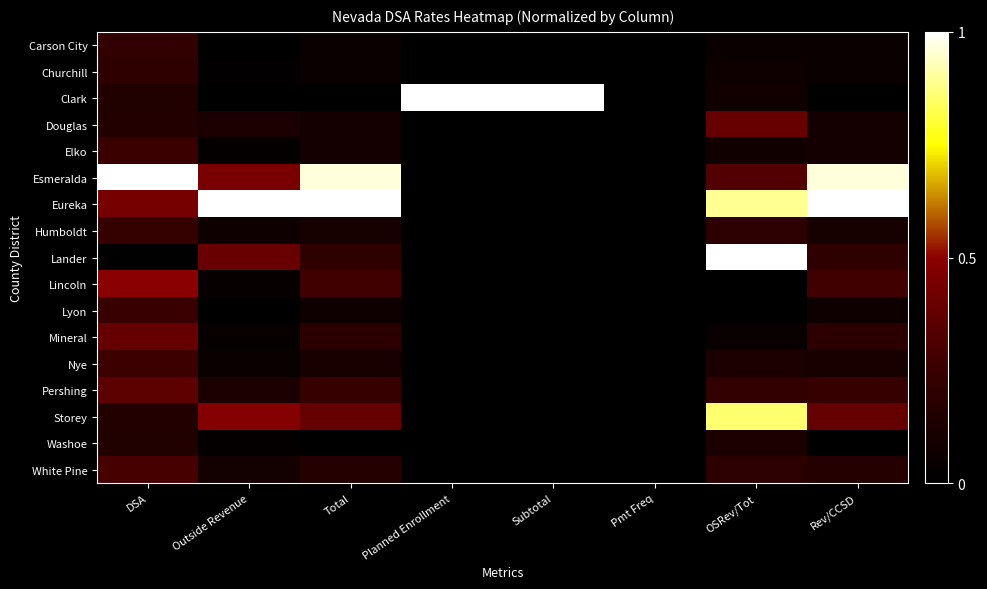

Reading left to right, transcribe all the data shown in this chart.

Carson City: DSA=0.2	Outside Revenue=0.0	Total=0.0	Planned Enrollment=0.0	Subtotal=0.0	Pmt Freq=0.0	OSRev/Tot=0.0	Rev/CCSD=0.0
Churchill: DSA=0.2	Outside Revenue=0.0	Total=0.0	Planned Enrollment=0.0	Subtotal=0.0	Pmt Freq=0.0	OSRev/Tot=0.1	Rev/CCSD=0.0
Clark: DSA=0.1	Outside Revenue=0.0	Total=0.0	Planned Enrollment=1.0	Subtotal=1.0	Pmt Freq=0.0	OSRev/Tot=0.1	Rev/CCSD=0.0
Douglas: DSA=0.1	Outside Revenue=0.1	Total=0.1	Planned Enrollment=0.0	Subtotal=0.0	Pmt Freq=0.0	OSRev/Tot=0.4	Rev/CCSD=0.1
Elko: DSA=0.3	Outside Revenue=0.0	Total=0.1	Planned Enrollment=0.0	Subtotal=0.0	Pmt Freq=0.0	OSRev/Tot=0.1	Rev/CCSD=0.1
Esmeralda: DSA=1.0	Outside Revenue=0.4	Total=1.0	Planned Enrollment=0.0	Subtotal=0.0	Pmt Freq=0.0	OSRev/Tot=0.3	Rev/CCSD=1.0
Eureka: DSA=0.4	Outside Revenue=1.0	Total=1.0	Planned Enrollment=0.0	Subtotal=0.0	Pmt Freq=0.0	OSRev/Tot=0.9	Rev/CCSD=1.0
Humboldt: DSA=0.2	Outside Revenue=0.1	Total=0.1	Planned Enrollment=0.0	Subtotal=0.0	Pmt Freq=0.0	OSRev/Tot=0.2	Rev/CCSD=0.1
Lander: DSA=0.0	Outside Revenue=0.4	Total=0.2	Planned Enrollment=0.0	Subtotal=0.0	Pmt Freq=0.0	OSRev/Tot=1.0	Rev/CCSD=0.2
Lincoln: DSA=0.5	Outside Revenue=0.0	Total=0.3	Planned Enrollment=0.0	Subtotal=0.0	Pmt Freq=0.0	OSRev/Tot=0.0	Rev/CCSD=0.3
Lyon: DSA=0.2	Outside Revenue=0.0	Total=0.1	Planned Enrollment=0.0	Subtotal=0.0	Pmt Freq=0.0	OSRev/Tot=0.0	Rev/CCSD=0.1
Mineral: DSA=0.4	Outside Revenue=0.0	Total=0.2	Planned Enrollment=0.0	Subtotal=0.0	Pmt Freq=0.0	OSRev/Tot=0.0	Rev/CCSD=0.2
Nye: DSA=0.3	Outside Revenue=0.0	Total=0.1	Planned Enrollment=0.0	Subtotal=0.0	Pmt Freq=0.0	OSRev/Tot=0.1	Rev/CCSD=0.1
Pershing: DSA=0.4	Outside Revenue=0.1	Total=0.2	Planned Enrollment=0.0	Subtotal=0.0	Pmt Freq=0.0	OSRev/Tot=0.2	Rev/CCSD=0.2
Storey: DSA=0.2	Outside Revenue=0.5	Total=0.4	Planned Enrollment=0.0	Subtotal=0.0	Pmt Freq=0.0	OSRev/Tot=0.9	Rev/CCSD=0.4
Washoe: DSA=0.1	Outside Revenue=0.0	Total=0.0	Planned Enrollment=0.0	Subtotal=0.0	Pmt Freq=0.0	OSRev/Tot=0.1	Rev/CCSD=0.0
White Pine: DSA=0.3	Outside Revenue=0.1	Total=0.2	Planned Enrollment=0.0	Subtotal=0.0	Pmt Freq=0.0	OSRev/Tot=0.2	Rev/CCSD=0.2